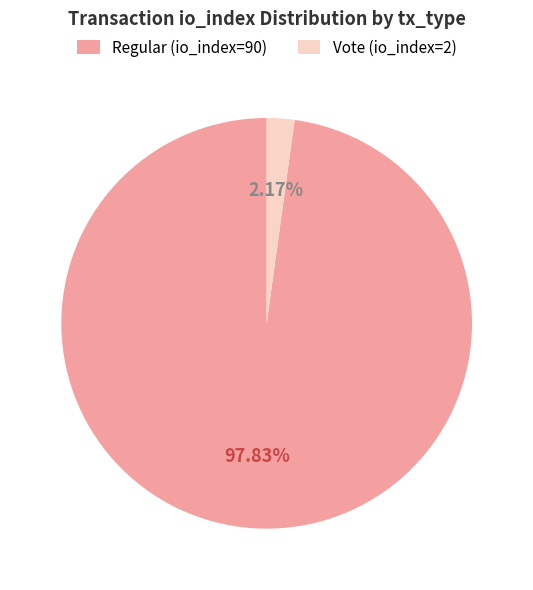

To the nearest percent, what is the combined percentage of Regular (io_index=90) and Vote (io_index=2)?

100%